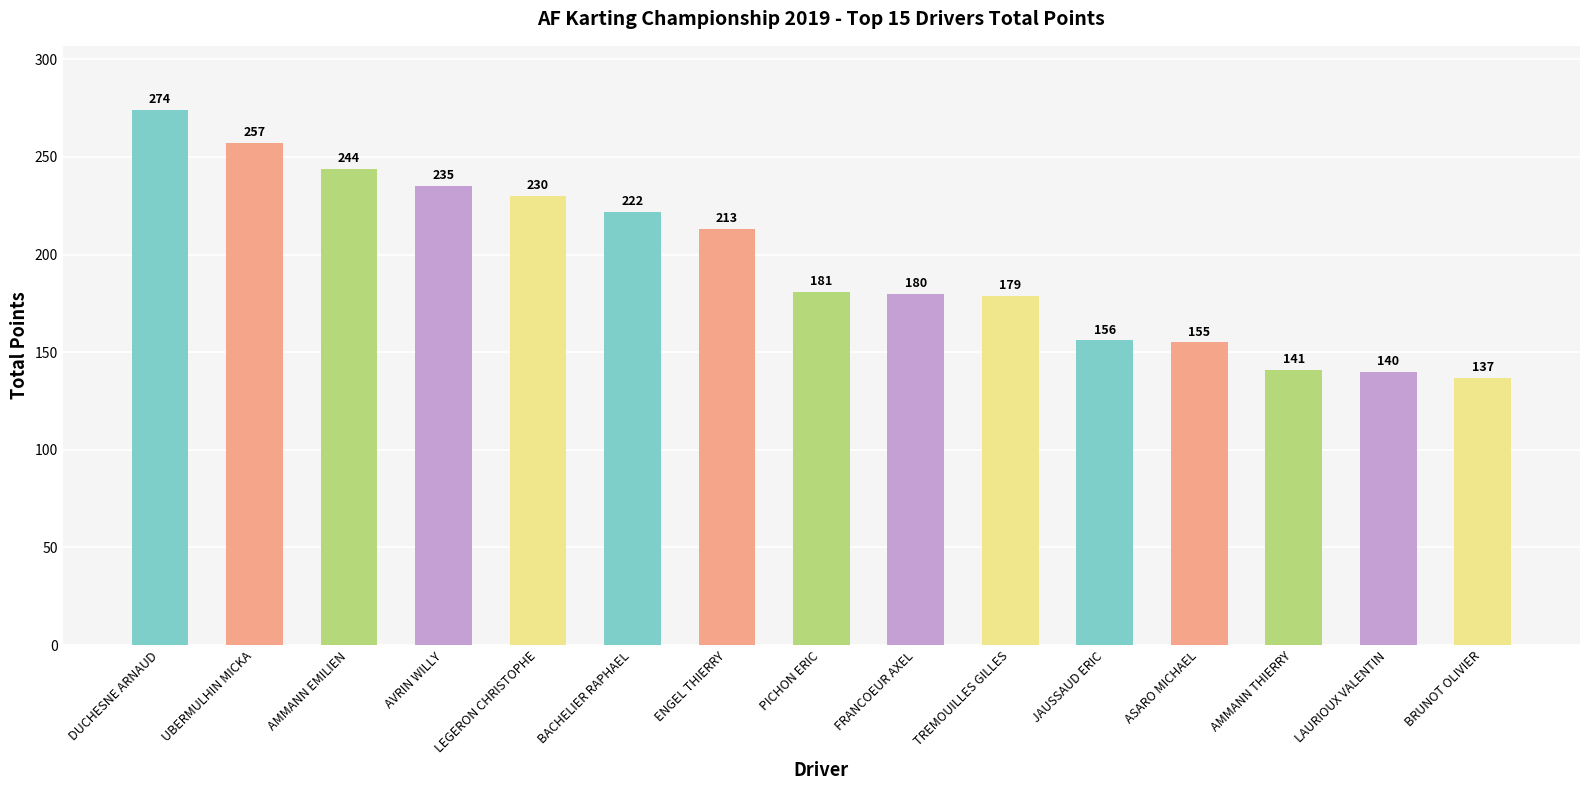

The value at AVRIN WILLY is 235. True or false?

True